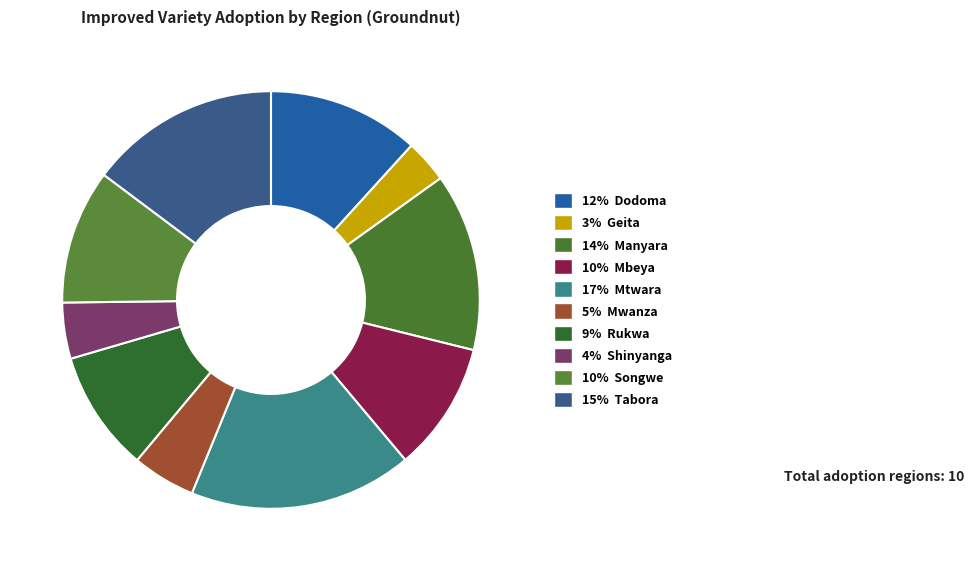

How many segments does this pie chart have?

10